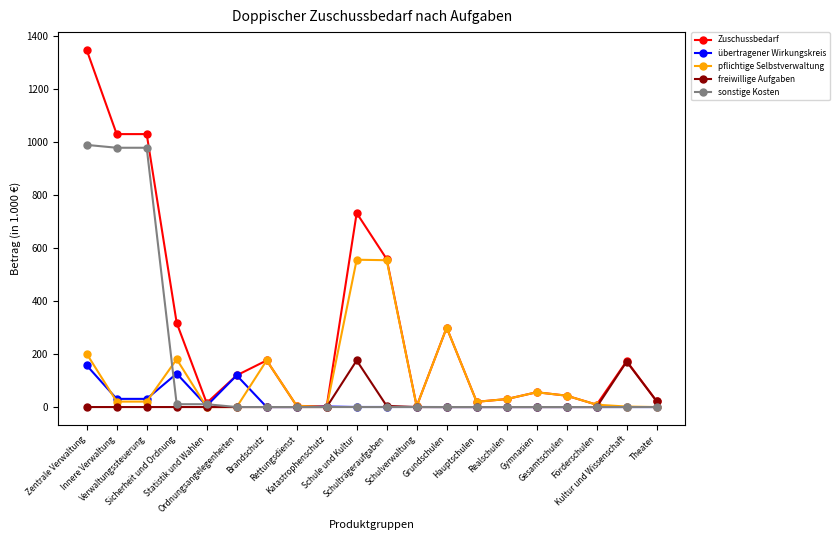

What is the maximum value for übertragener Wirkungskreis?

157.3